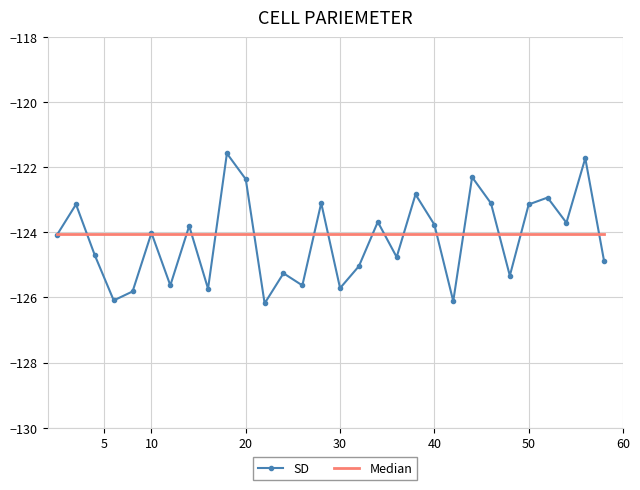

Which series has the largest range (max minus min)?

SD